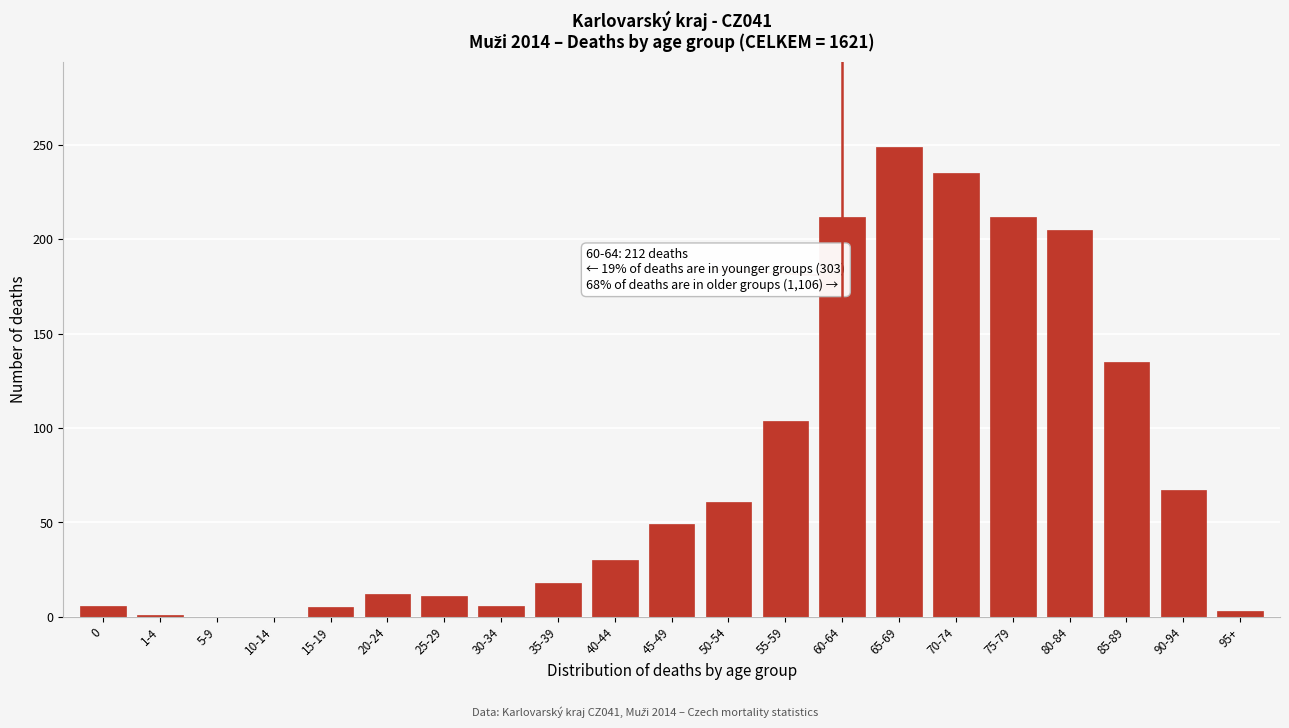

At which label is the value closest to 124?

85-89